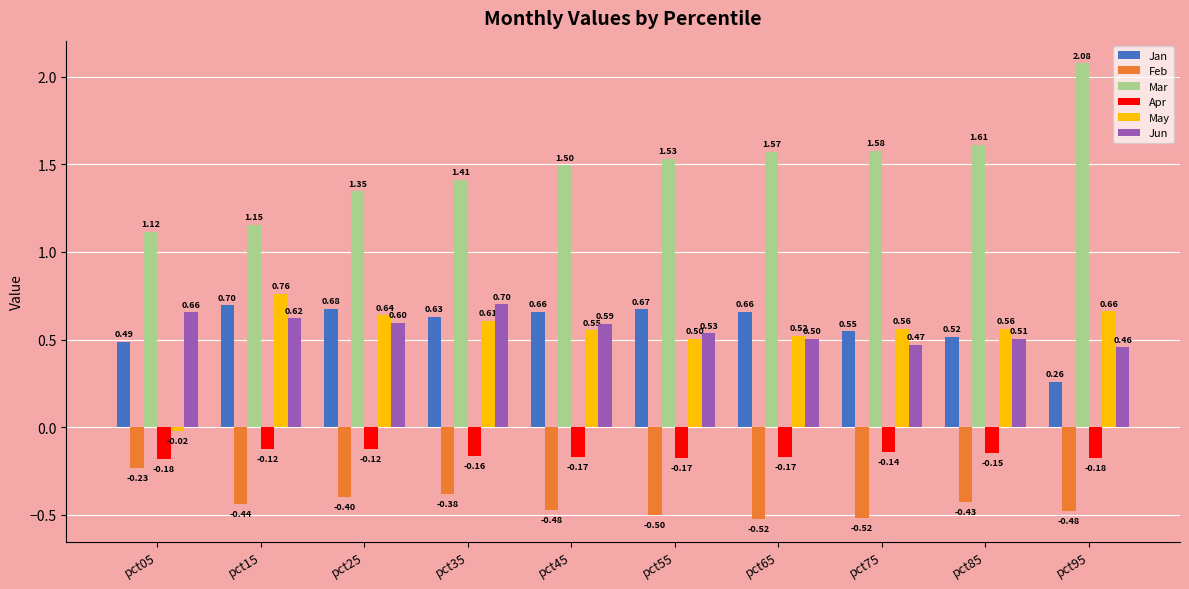

How many distinct data groups are displayed?

6